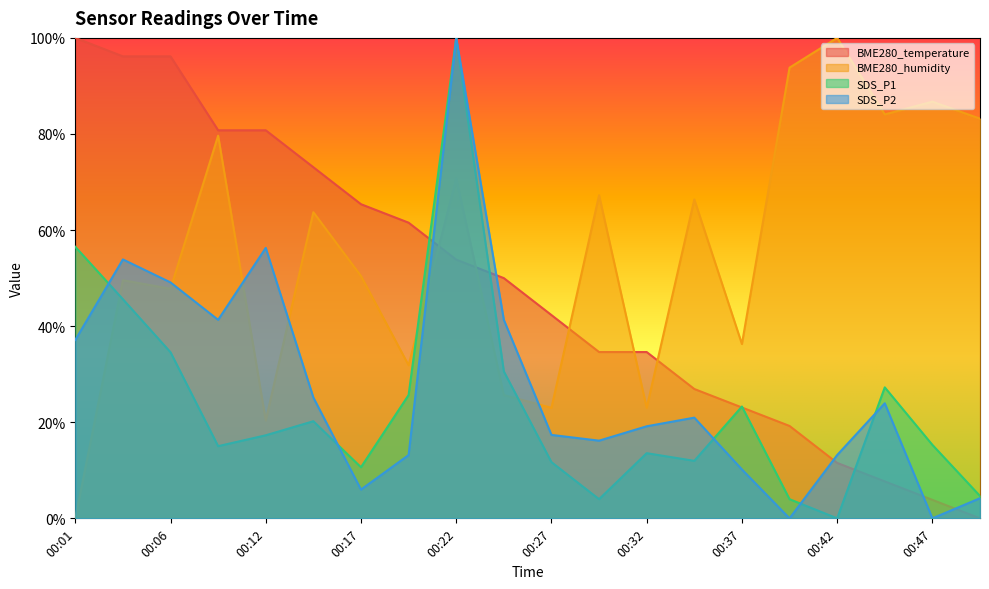

What is the maximum value shown in the chart?

1.0